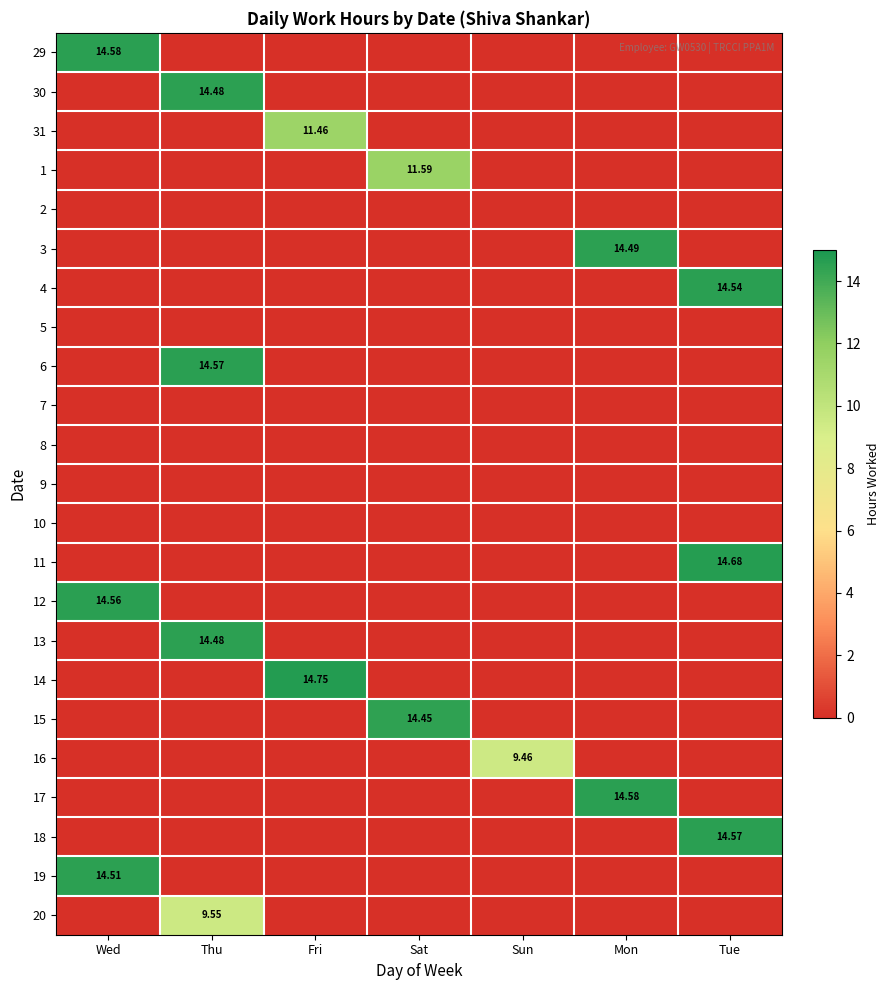

Is the value of 15 at Sat greater than the value of 1 at Sat?

Yes